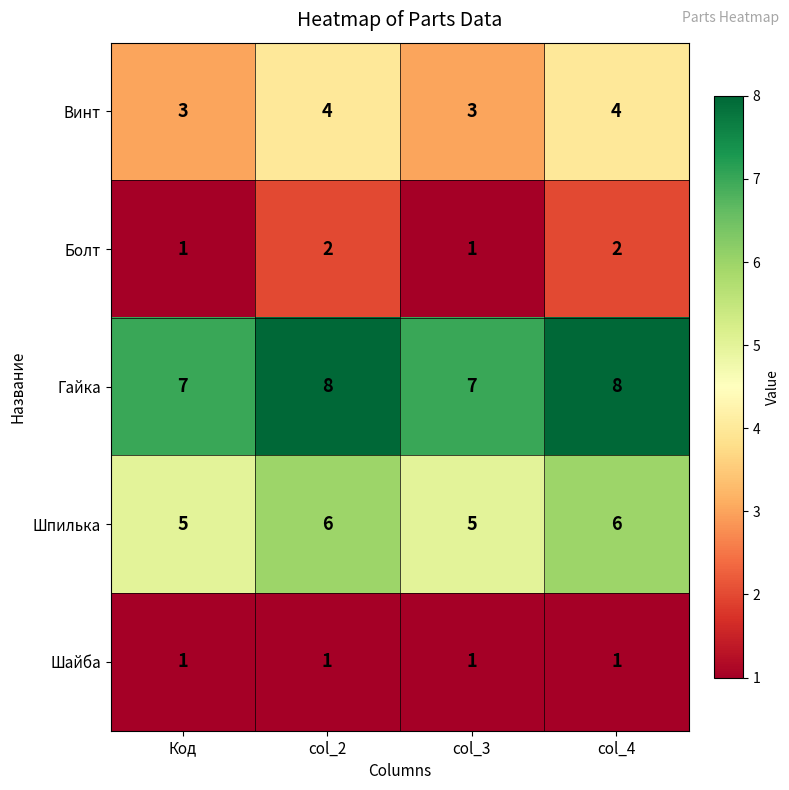

At how many categories does at least one series exceed 2?

4